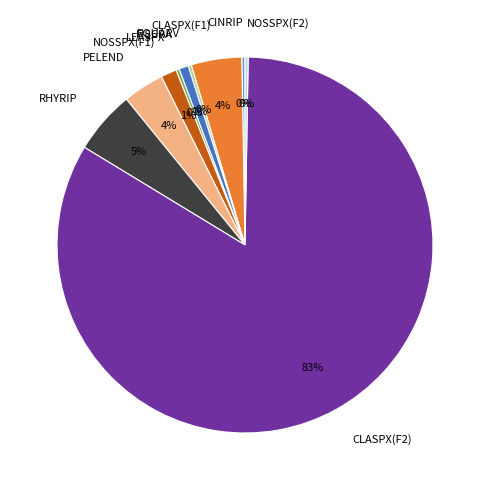

Which category has the biggest portion of the pie?

CLASPX(F2)